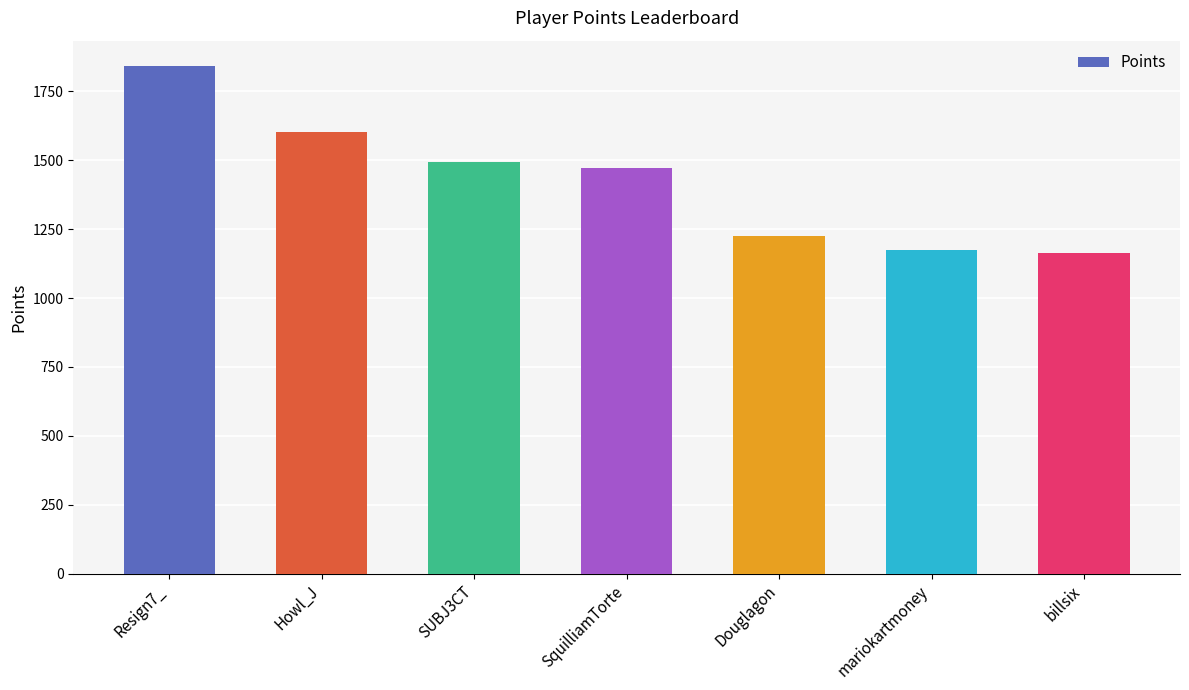

Does the chart contain stacked bars?

No